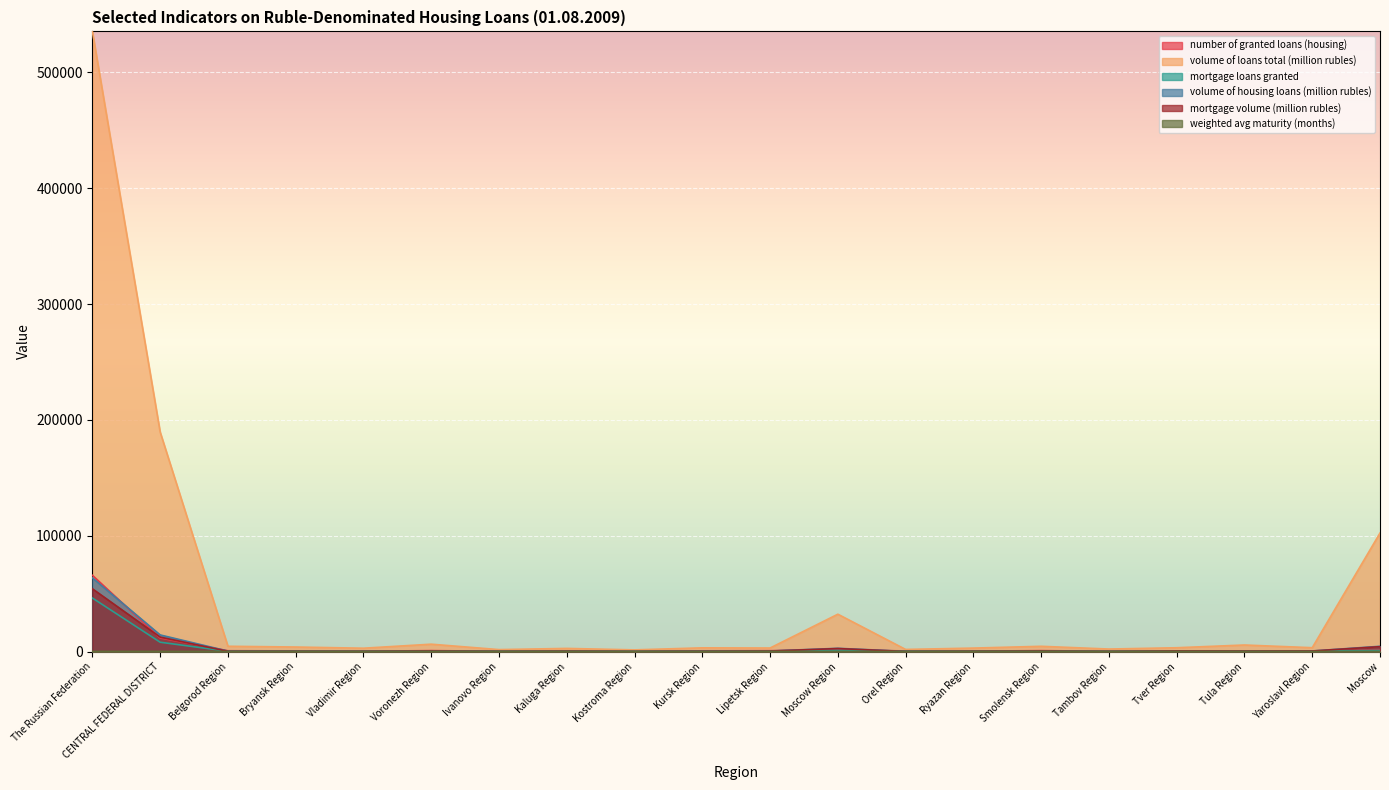

Reading left to right, transcribe all the data shown in this chart.

number of granted loans (housing): 65896.0	11732.0	775.0	645.0	345.0	891.0	326.0	388.0	257.0	715.0	830.0	1387.0	618.0	443.0	871.0	331.0	594.0	566.0	606.0	1144.0
volume of loans total (million rubles): 535416.8	189576.5	4644.5	3985.9	2961.5	6431.1	1763.5	2792.2	1531.9	3283.9	3136.6	32316.8	1902.7	3064.9	4613.3	2241.7	3370.6	5725.1	3400.5	102409.8
mortgage loans granted: 46280.0	8130.0	318.0	309.0	211.0	508.0	239.0	259.0	169.0	340.0	598.0	1128.0	384.0	350.0	694.0	127.0	581.0	459.0	498.0	958.0
volume of housing loans (million rubles): 63697.5	14413.3	483.4	407.8	298.7	709.1	219.1	422.7	173.3	474.9	580.6	2879.2	244.5	378.1	595.7	212.6	599.0	531.5	589.9	4613.2
mortgage volume (million rubles): 54264.9	12543.3	290.8	271.5	240.8	548.0	186.6	363.8	143.8	311.4	486.8	2663.9	136.5	341.5	519.6	131.2	587.8	477.2	545.1	4297.0
weighted avg maturity (months): 202.8	199.1	193.2	219.6	171.5	209.2	204.5	211.7	189.8	176.1	230.2	196.0	195.2	216.2	231.0	205.9	214.4	217.4	194.6	188.2